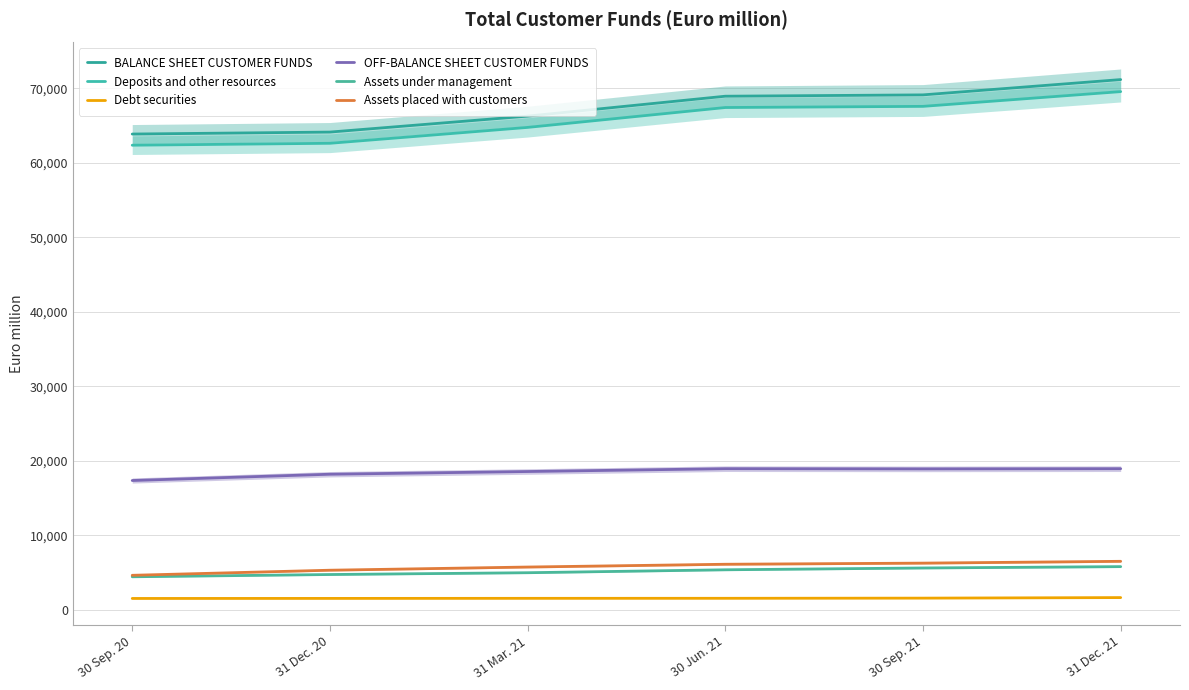

True or false: OFF-BALANCE SHEET CUSTOMER FUNDS and BALANCE SHEET CUSTOMER FUNDS cross at least once.

False